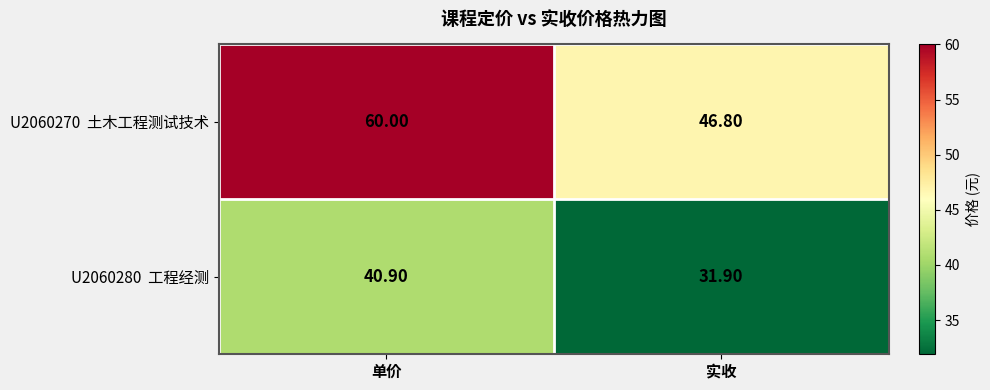

What is the total value across all series at 单价?

100.9